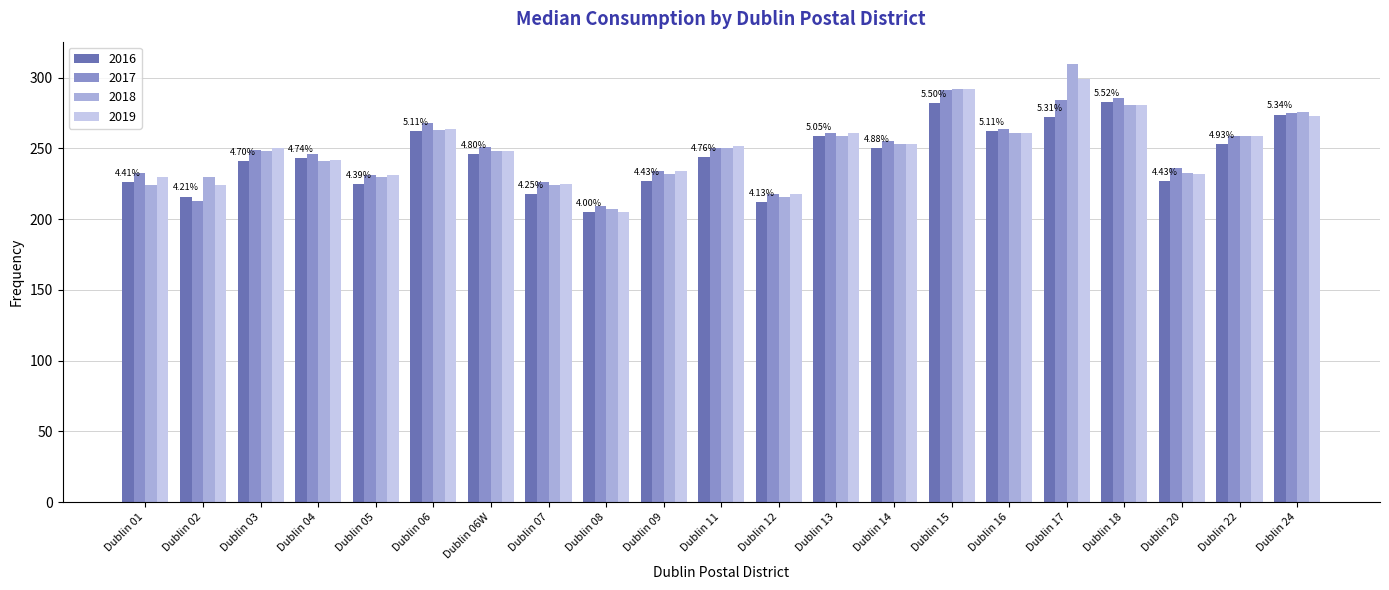

True or false: 2018 has a value of 250 at Dublin 11.

True